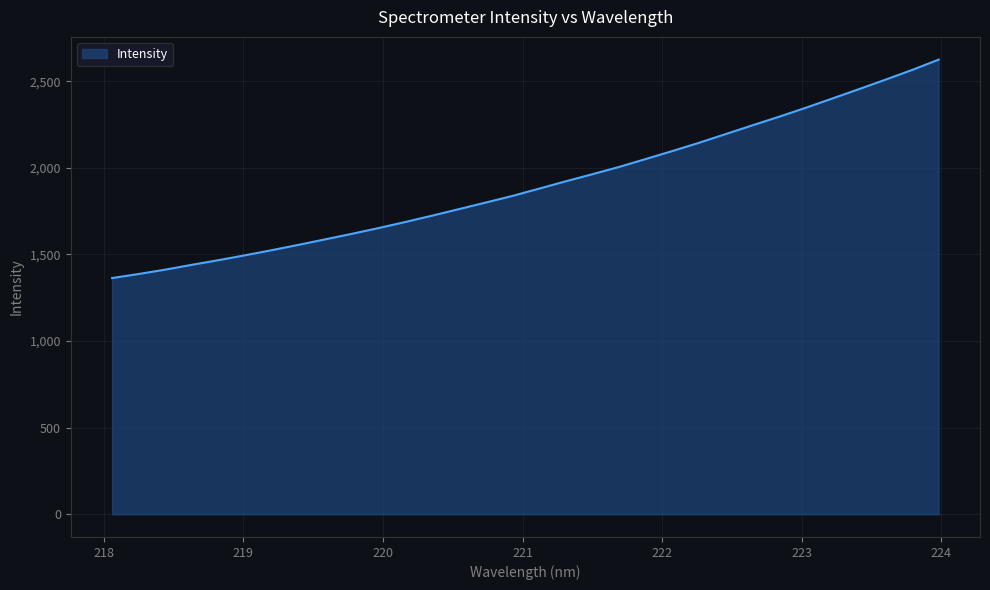

What is the smallest value displayed?

1363.7